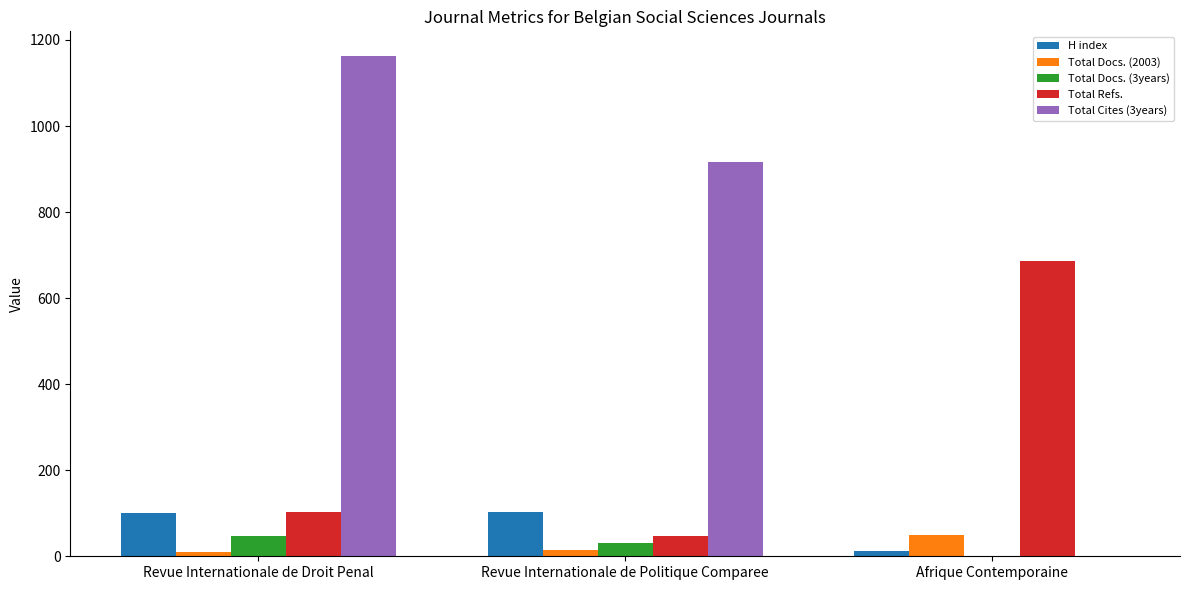

The Total Docs. (3years) series shows 47 at Revue Internationale de Droit Penal. True or false?

True